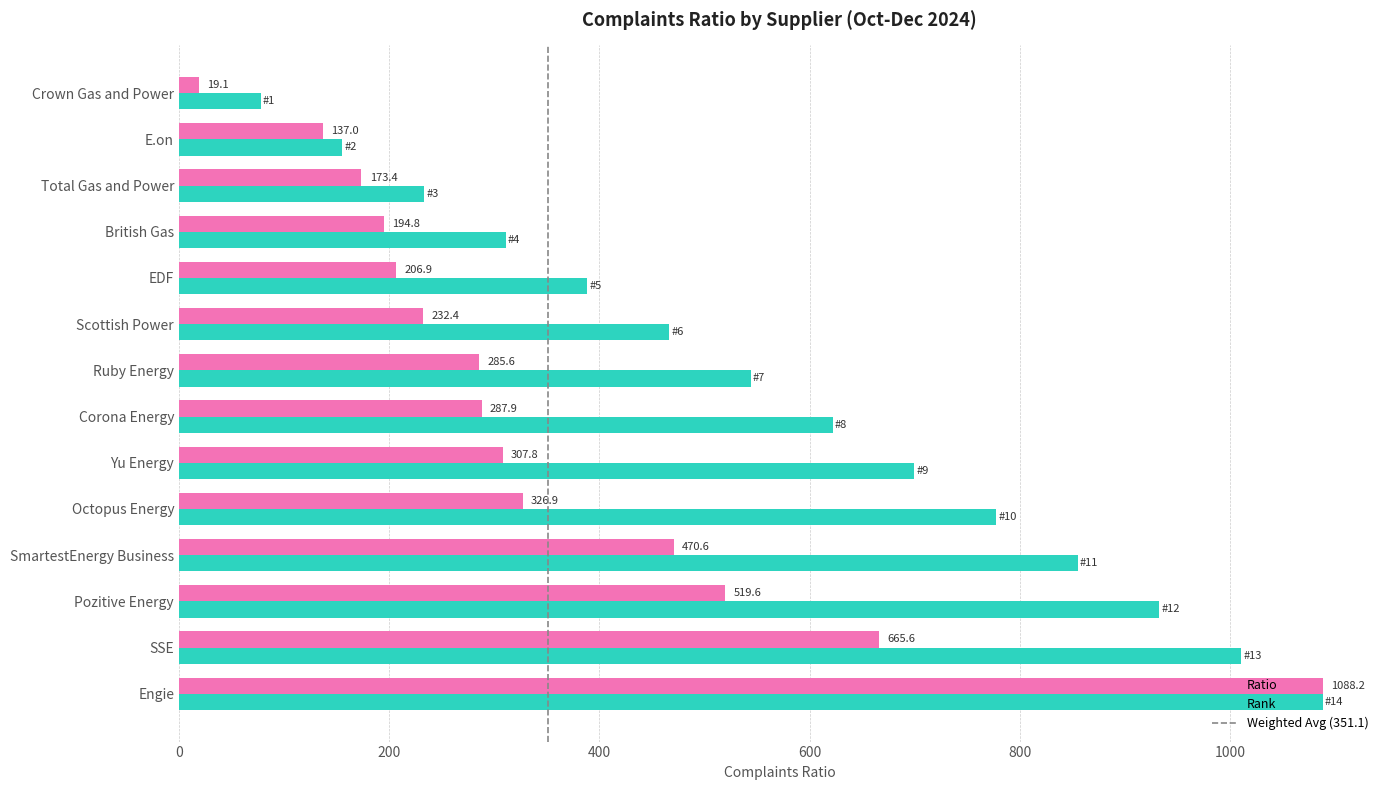

What is the maximum value for Rank?

1088.2